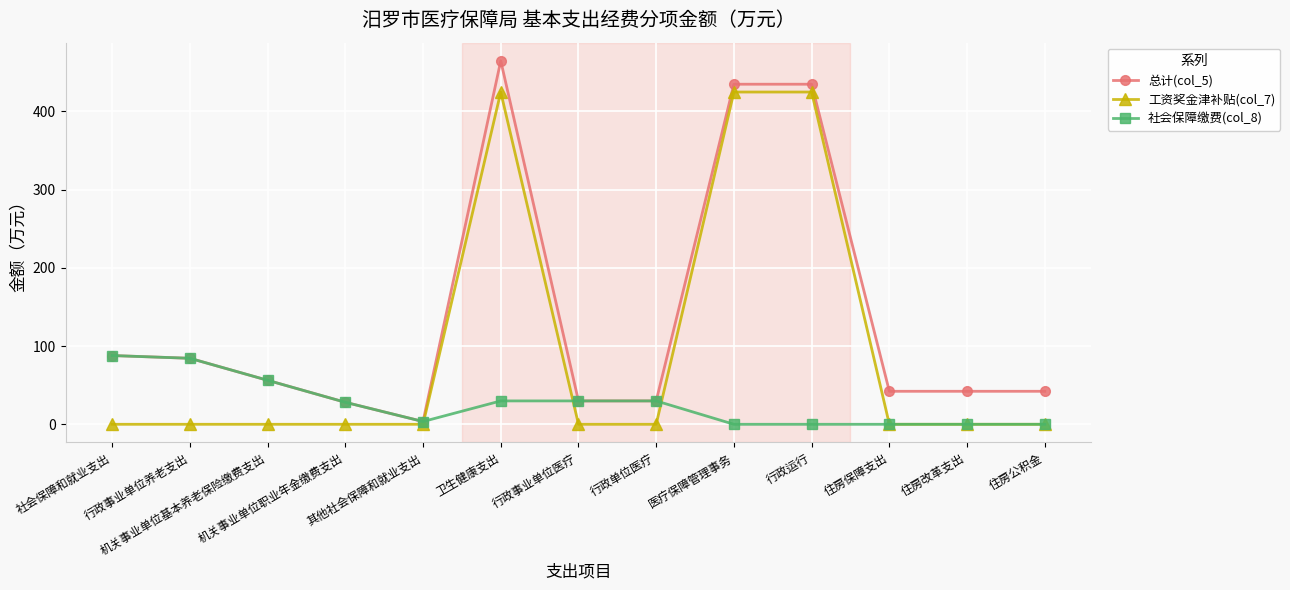

What is the difference between the maximum and minimum values in the 社会保障缴费(col_8) series?

87.9